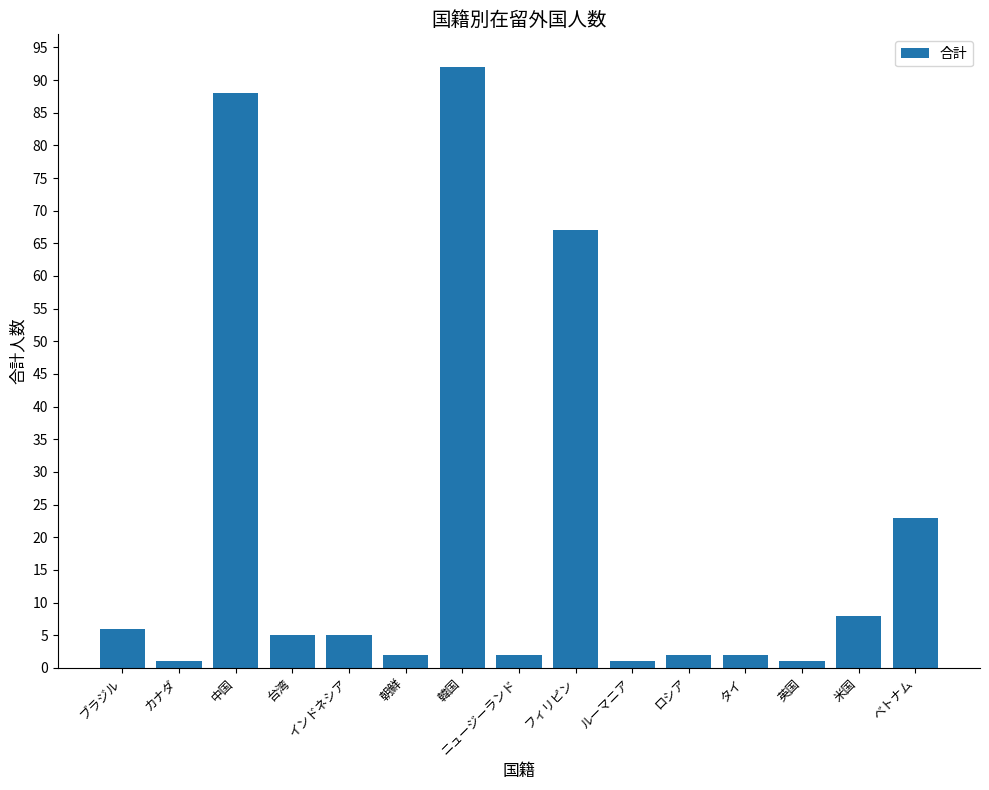

What is the maximum value shown in the chart?

92